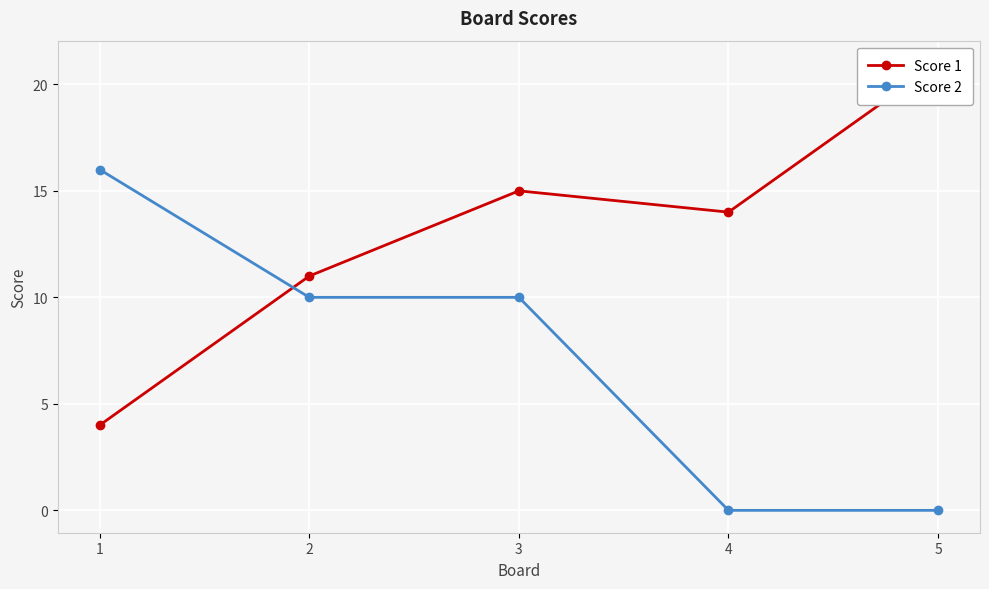

Where do Score 1 and Score 2 first cross each other?

1 and 2